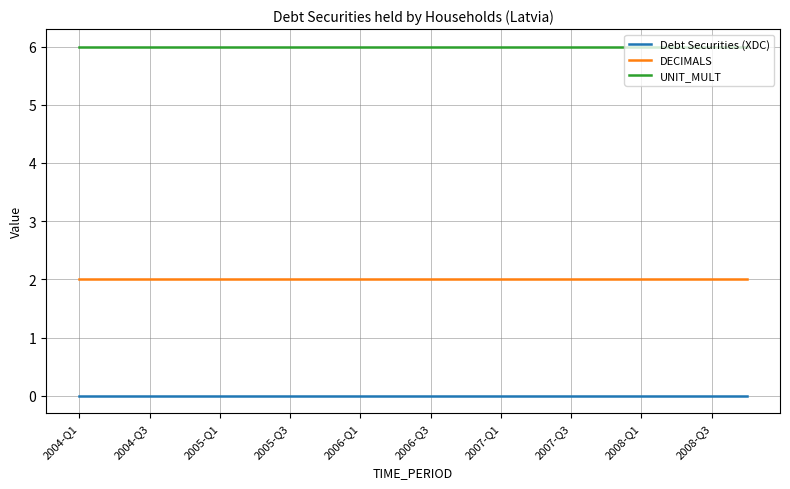

Which series has the largest total across all categories?

UNIT_MULT